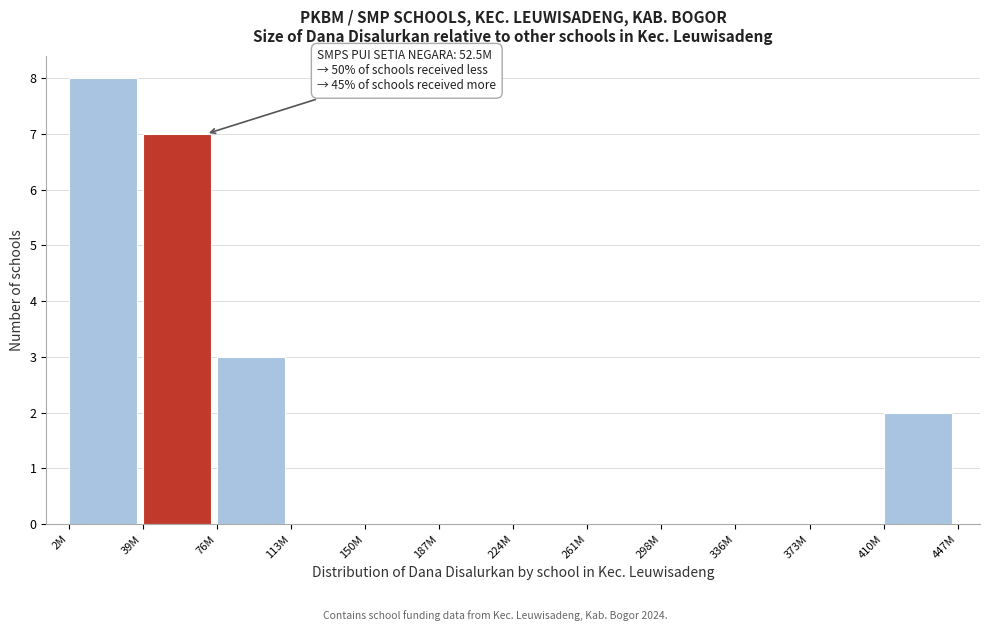

Reading left to right, extract all data points from this chart.

2M=8	39M=7	76M=3	113M=0	150M=0	187M=0	224M=0	261M=0	298M=0	336M=0	373M=0	410M=2